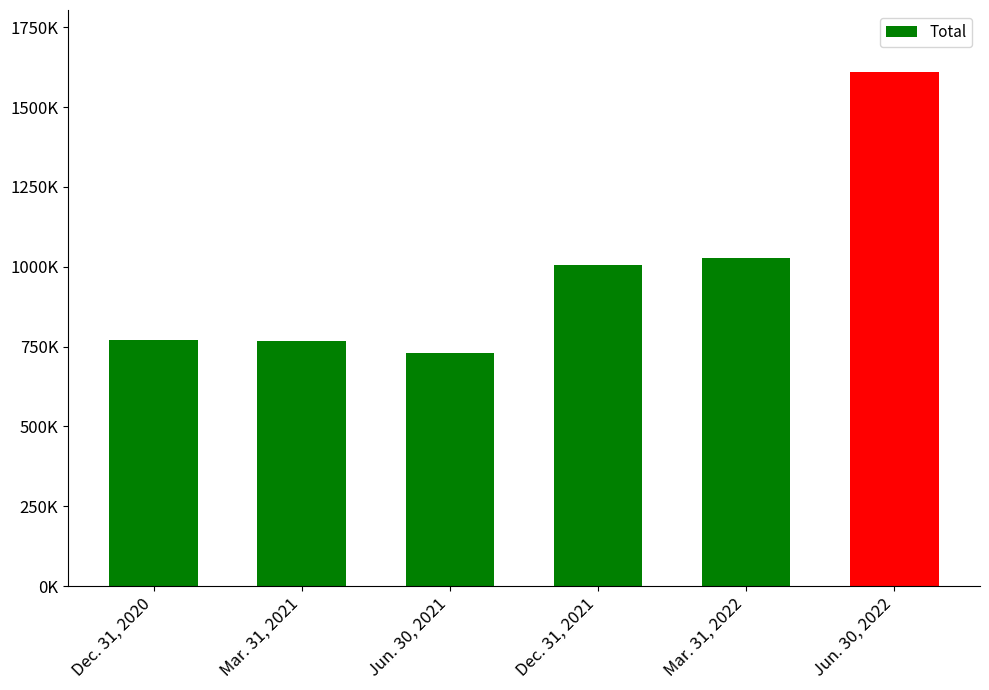

Reading right to left, transcribe all the data shown in this chart.

1610576	1028828	1003926	730854	768045	771161